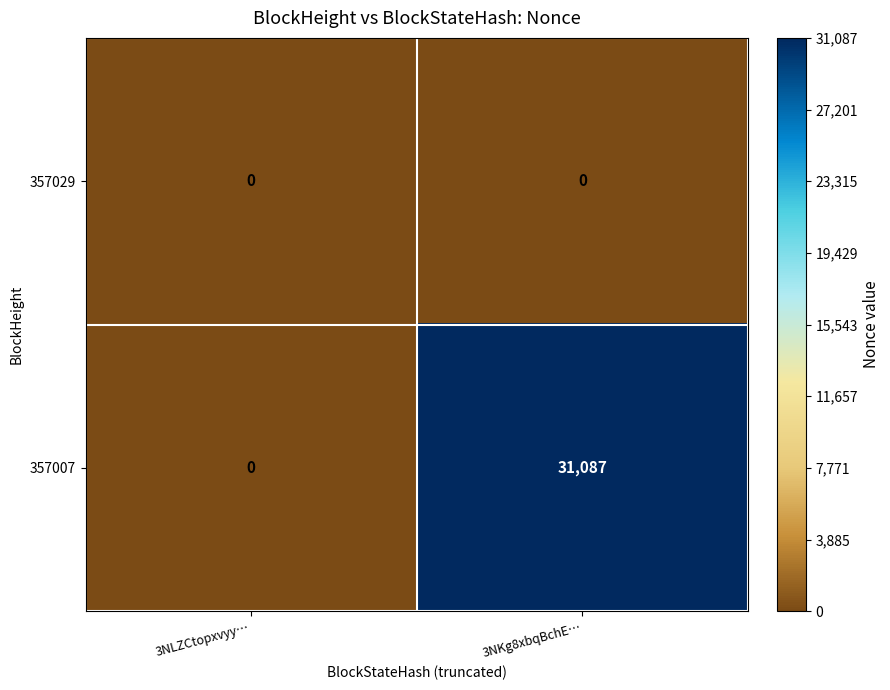

Which series has the largest total across all categories?

357007